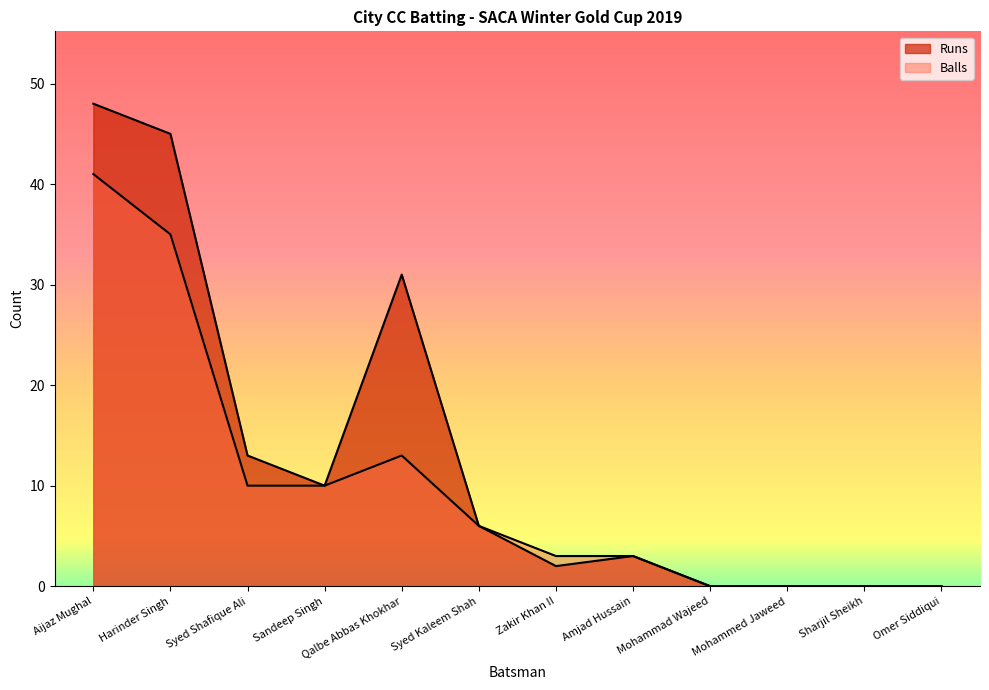

True or false: Balls and Runs intersect in this chart.

False